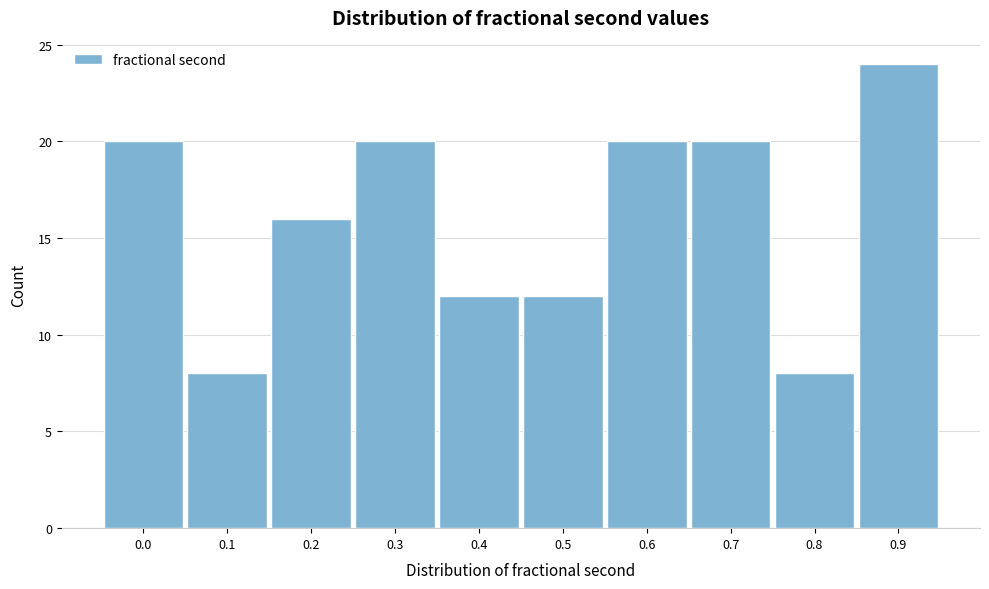

Reading left to right, transcribe all the data shown in this chart.

20	8	16	20	12	12	20	20	8	24